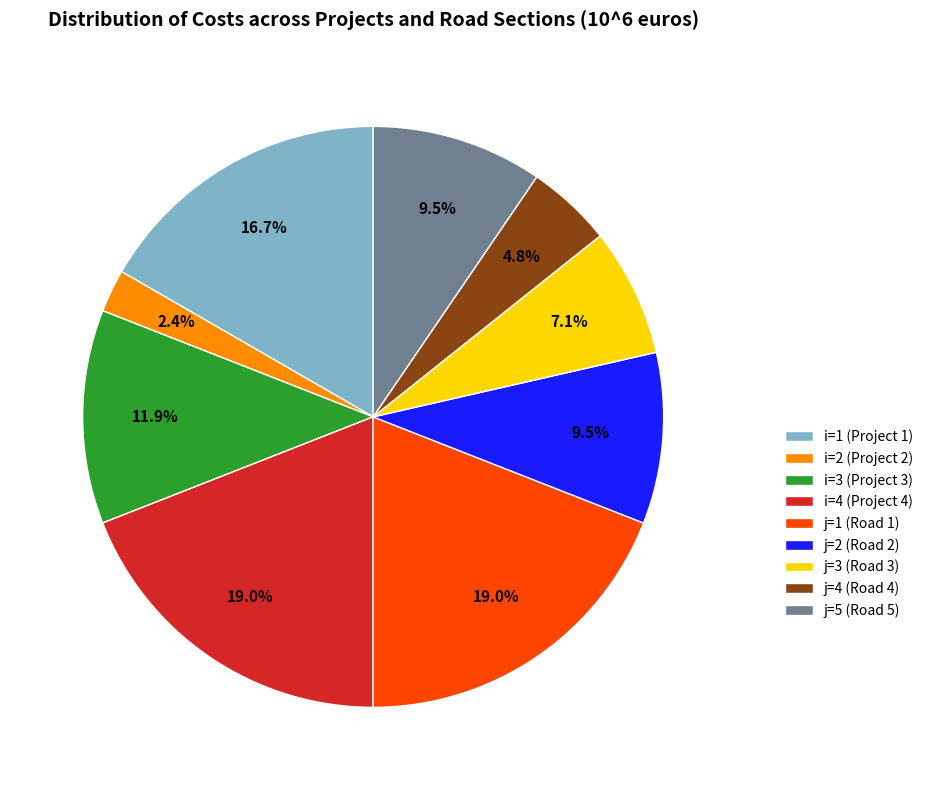

Which slice is the smallest?

i=2 (Project 2)